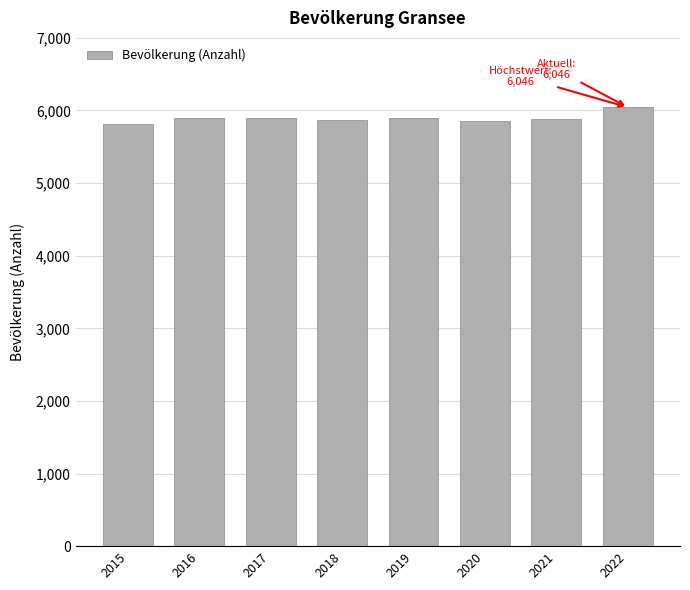

What is the sum of all values?

47143